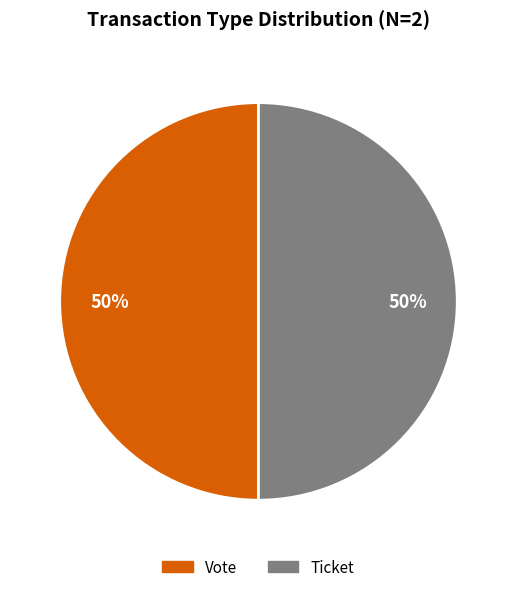

How many slices are in this pie chart?

2